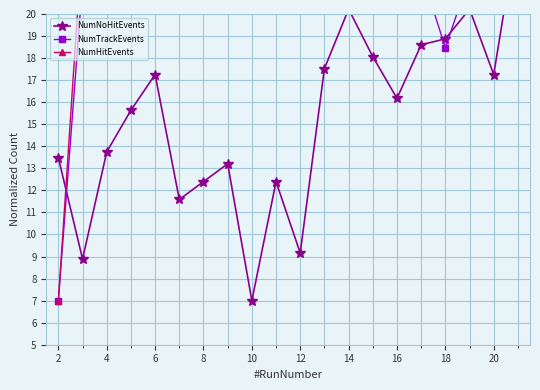

At which category does NumTrackEvents reach its first local valley?

8